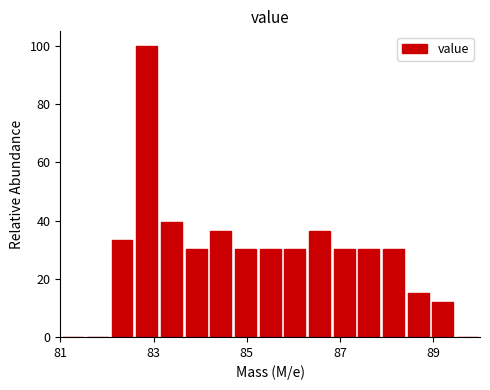

Read against the x-axis, roughly where is the centre of the tallest bar?

82.8